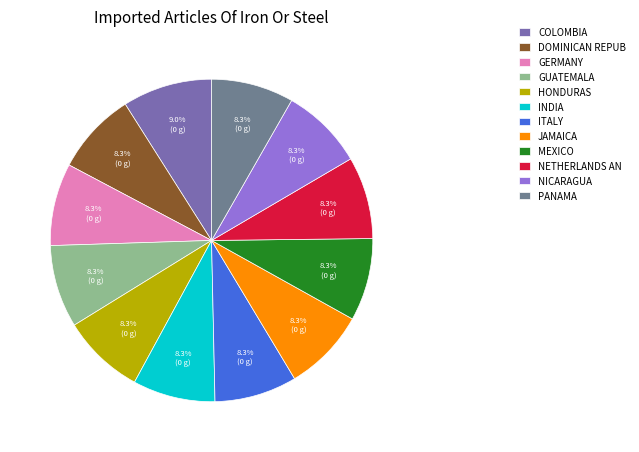

How many segments does this pie chart have?

12